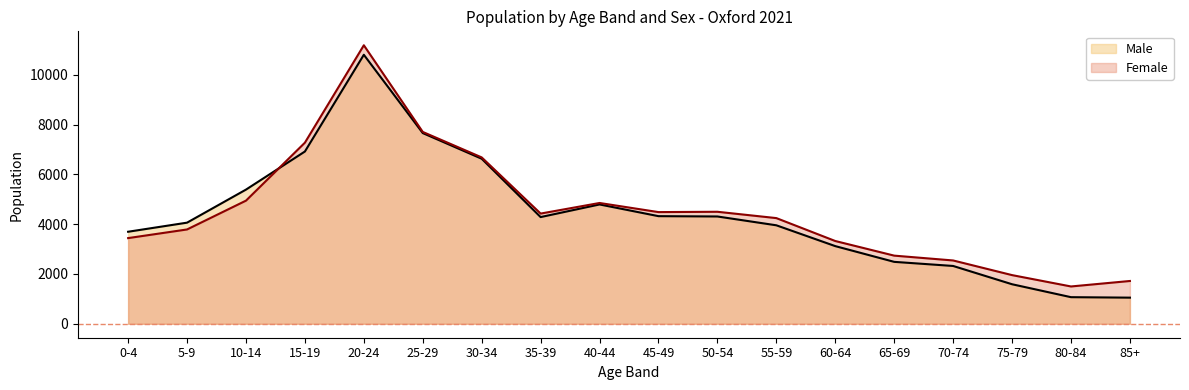

Rank the series at 80-84 from highest to lowest value.

Female, Male